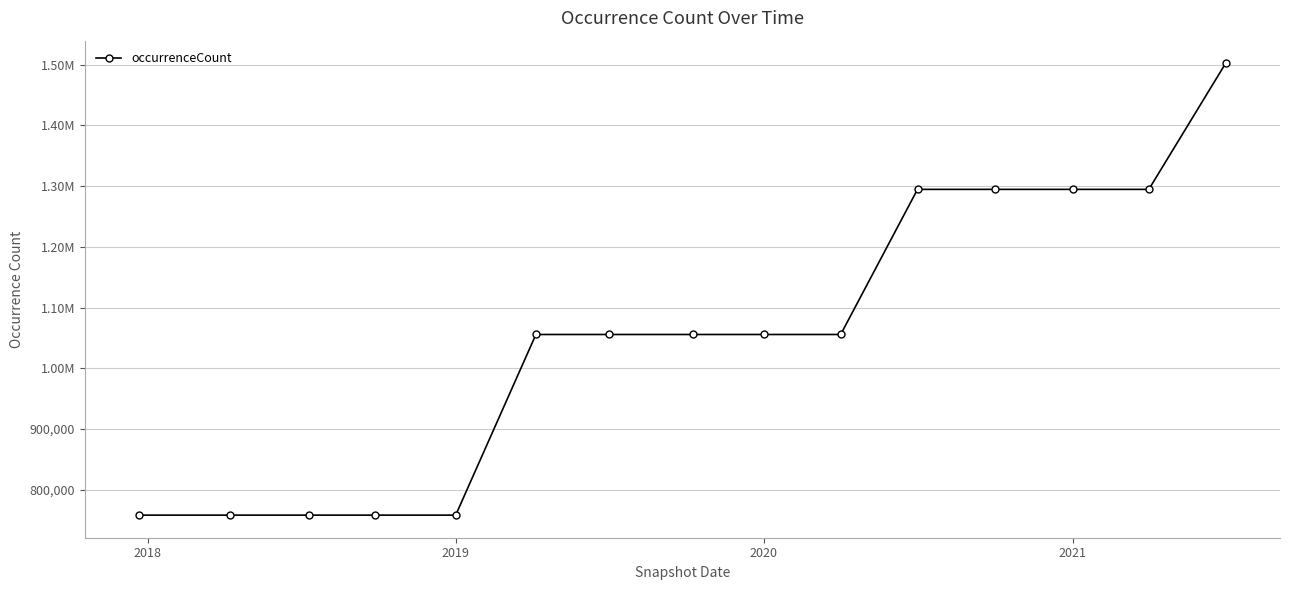

Reading left to right, list all the values displayed in this chart.

758441	758441	758441	758441	758441	1055718	1055718	1055718	1055718	1055718	1294546	1294546	1294546	1294546	1502083